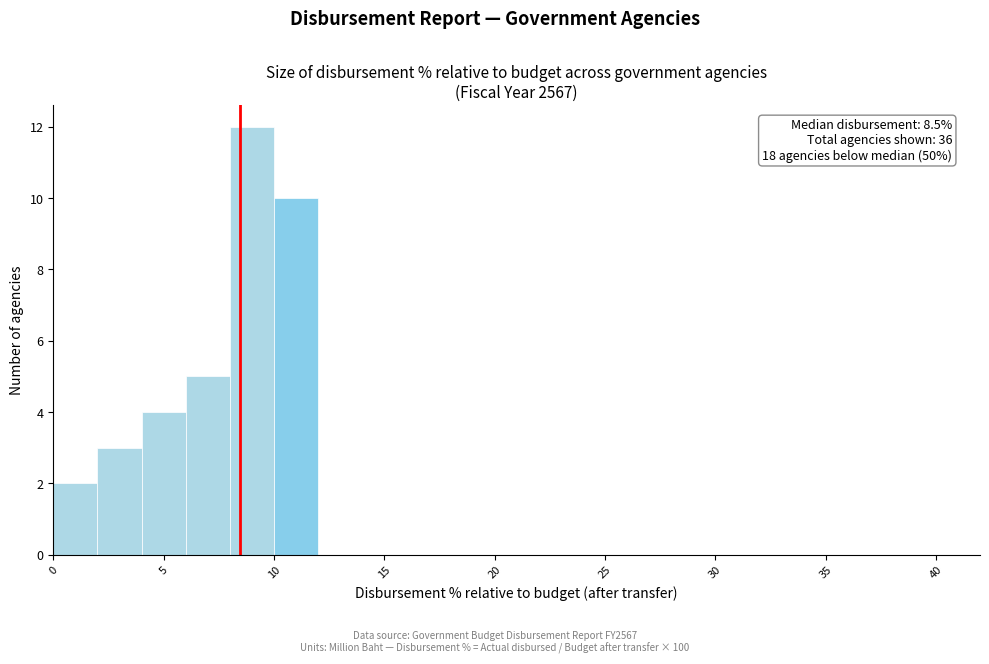

Over which range of the x-axis is the bar tallest?

8 to 10